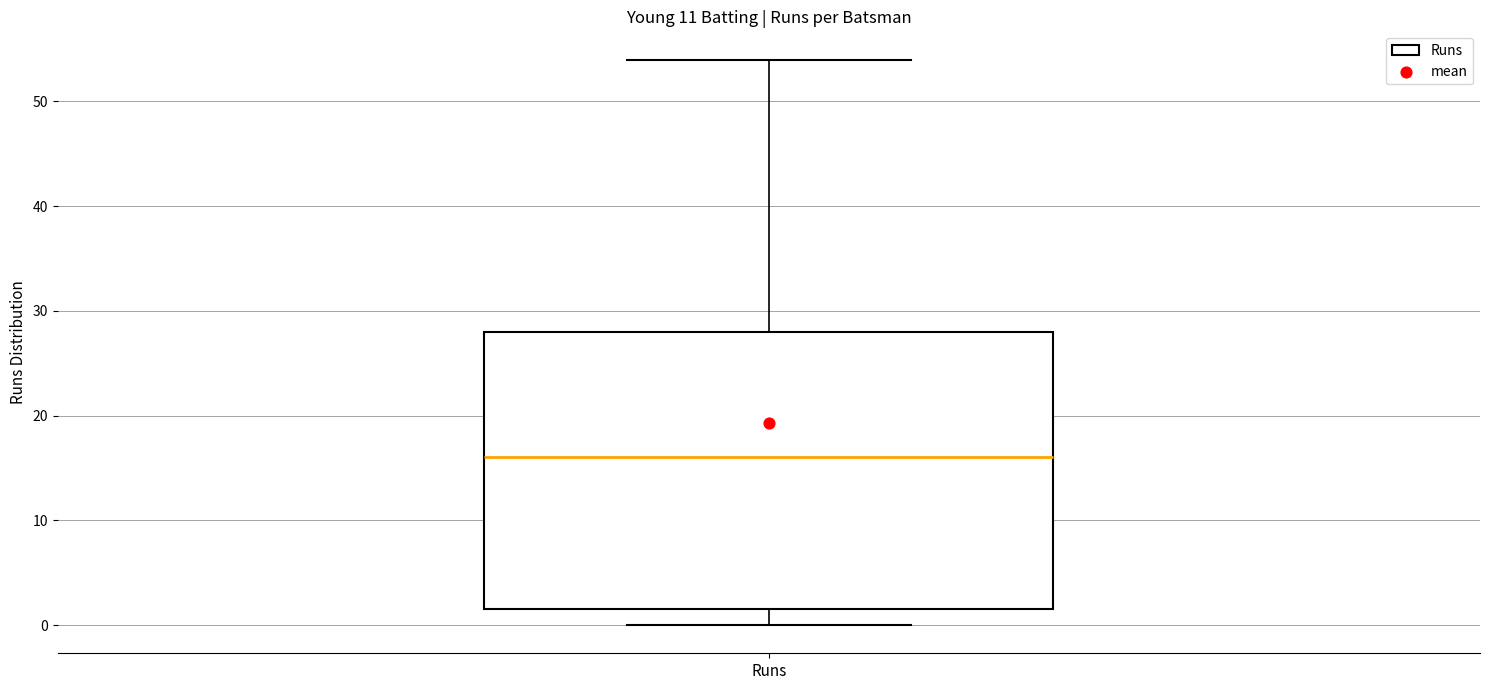

Transcribe this box plot: give where the median line is, the range the box spans, and where the two whiskers end, as read against the y-axis. The values are not printed on the chart, so give them approximately, as read against the axis.

median 16, box 2 to 28, whiskers 0 to 54